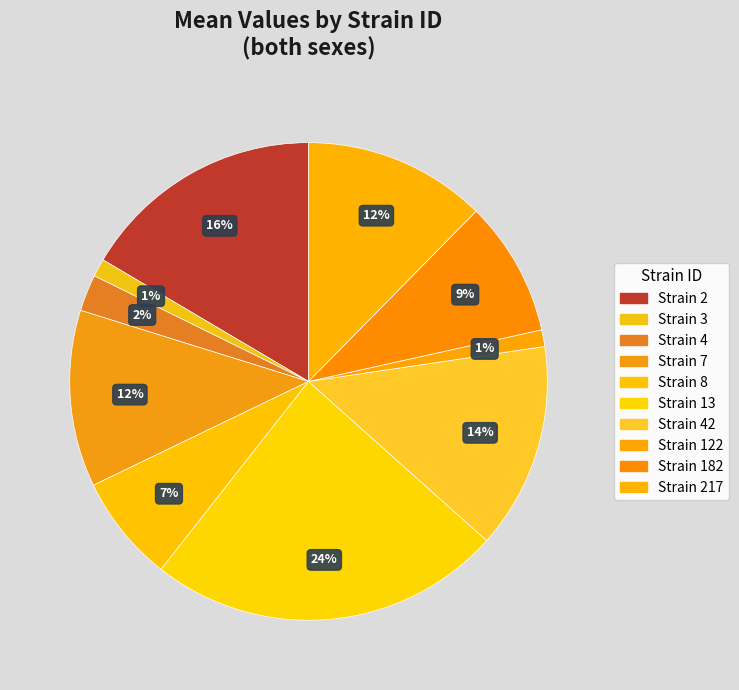

How many segments does this pie chart have?

10